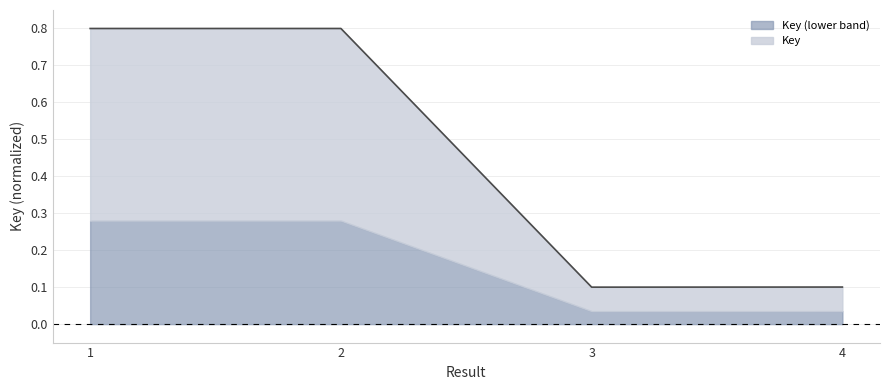

What is the smallest value displayed?

0.1